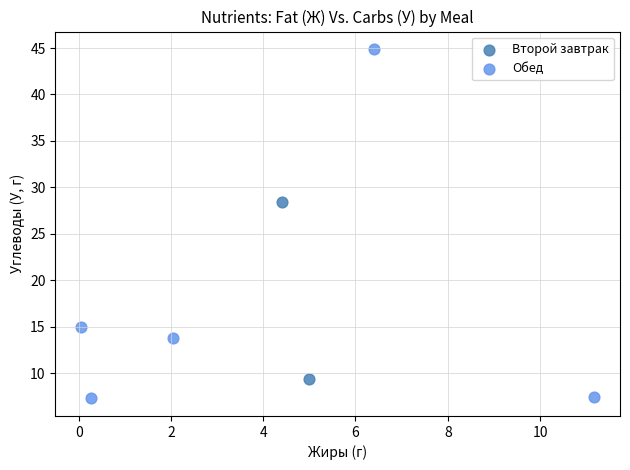

What are all the series names shown in the legend?

Второй завтрак, Обед